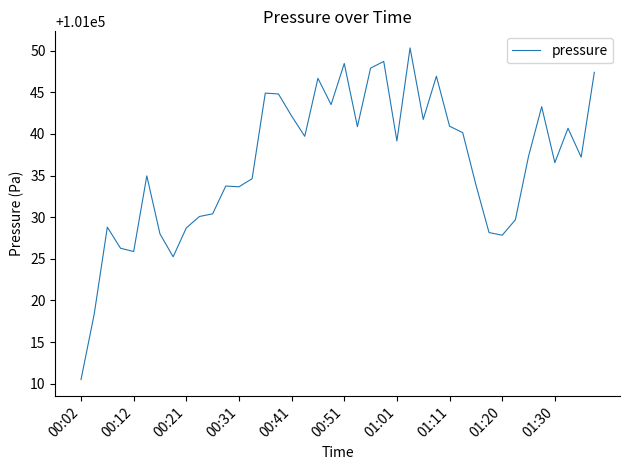

What is the maximum value shown in the chart?

101050.3